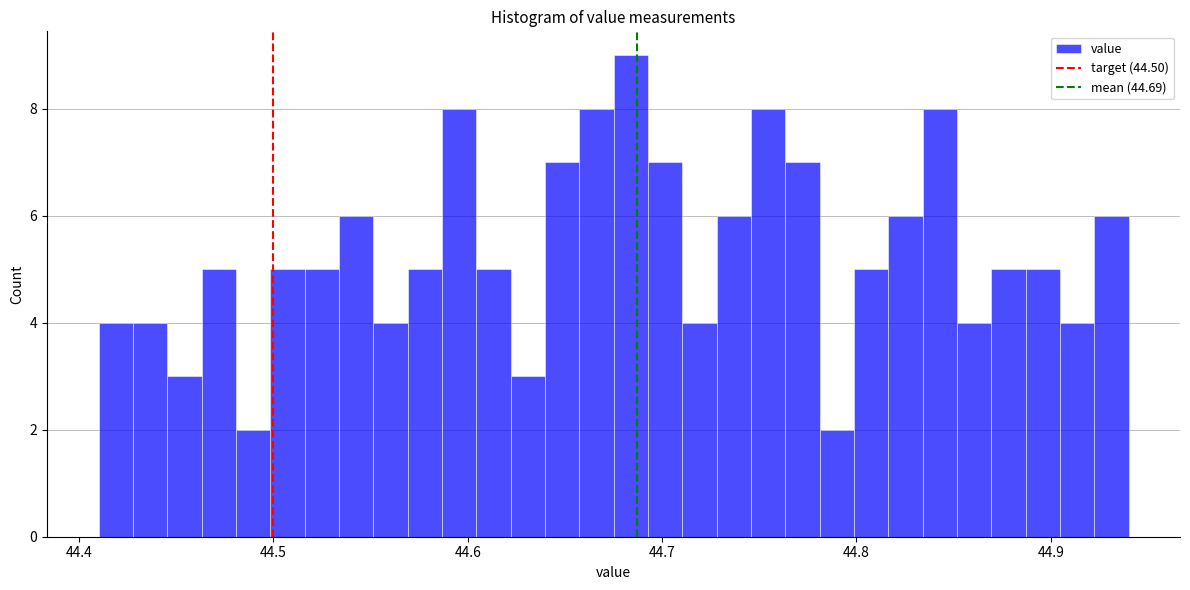

Read against the x-axis, roughly where is the centre of the tallest bar?

44.68